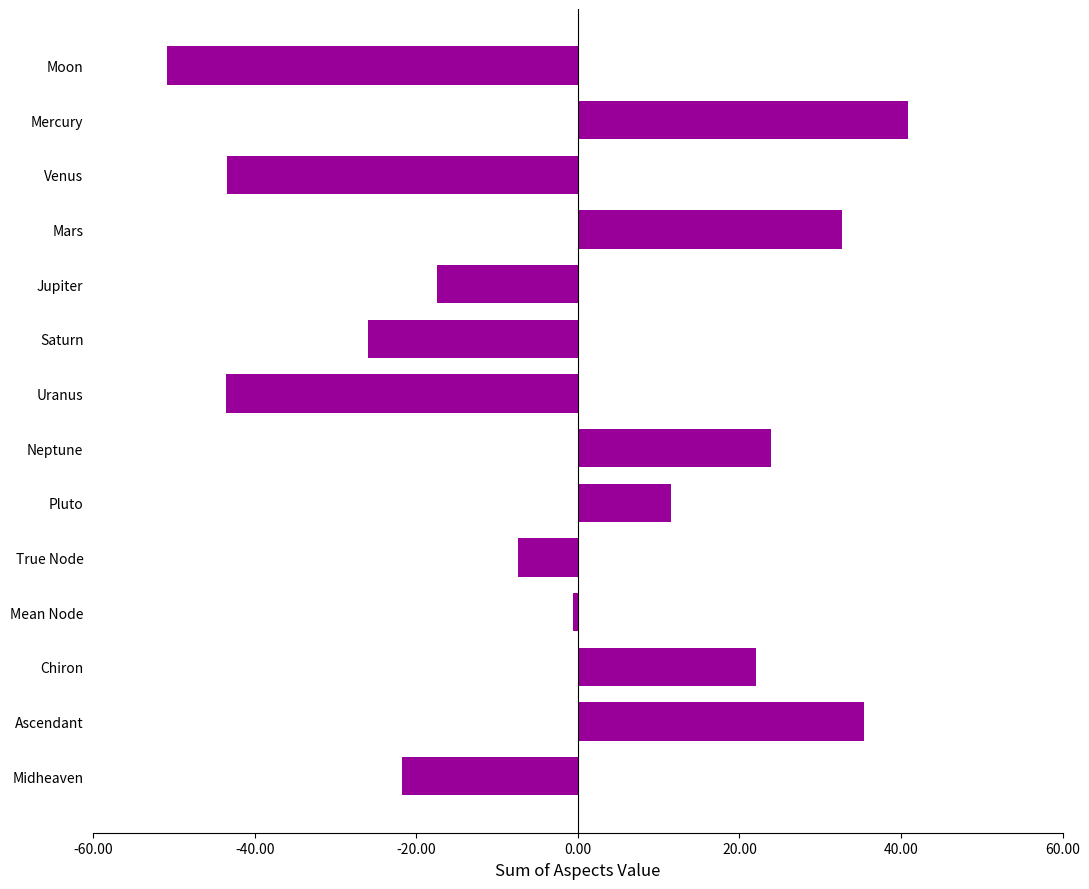

Which has a higher value, Neptune or Mean Node?

Neptune